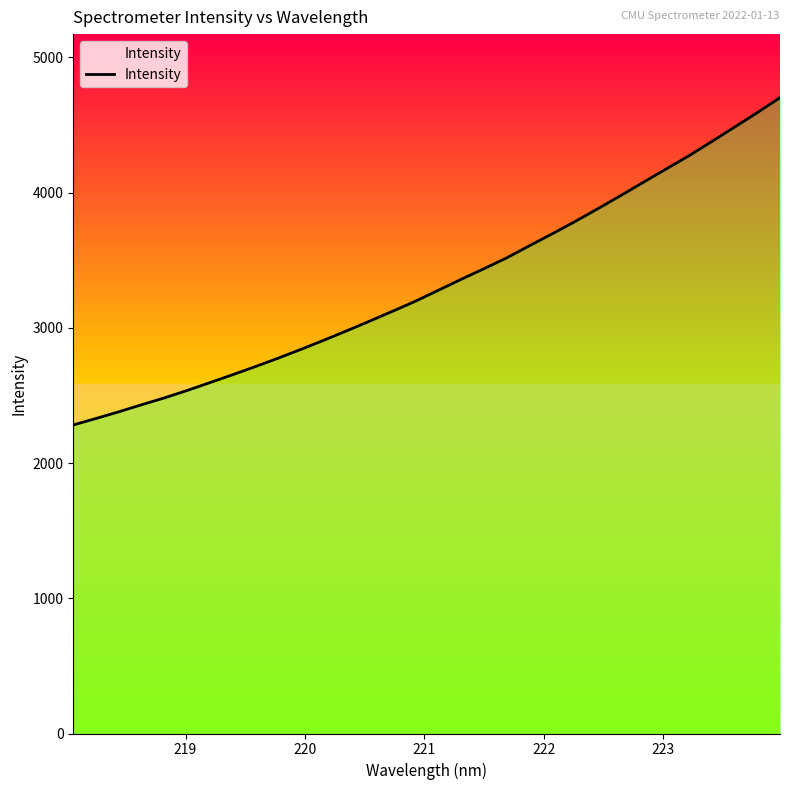

What is the smallest value displayed?

2281.5